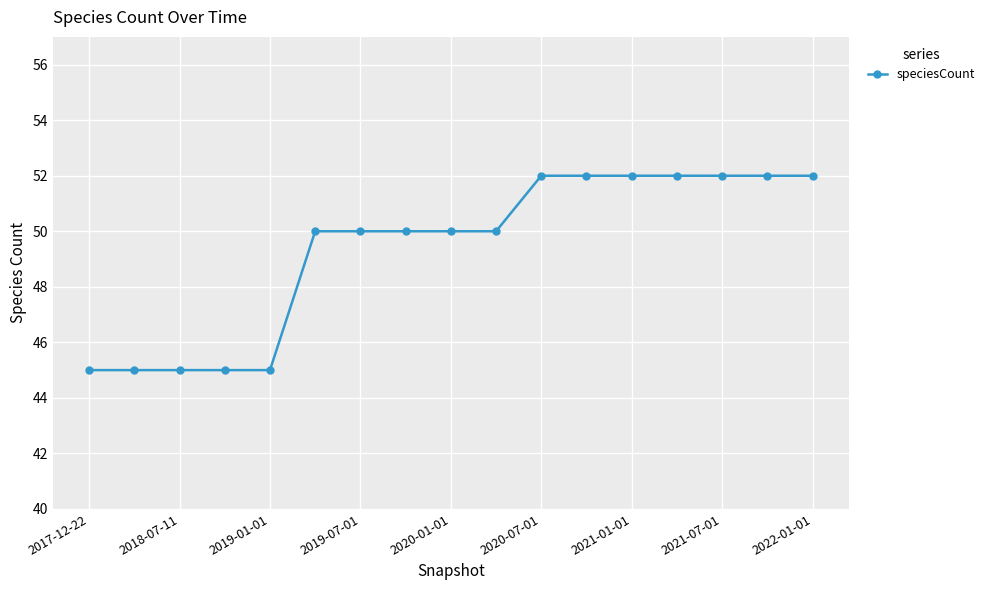

What is the difference between the maximum and minimum values?

7